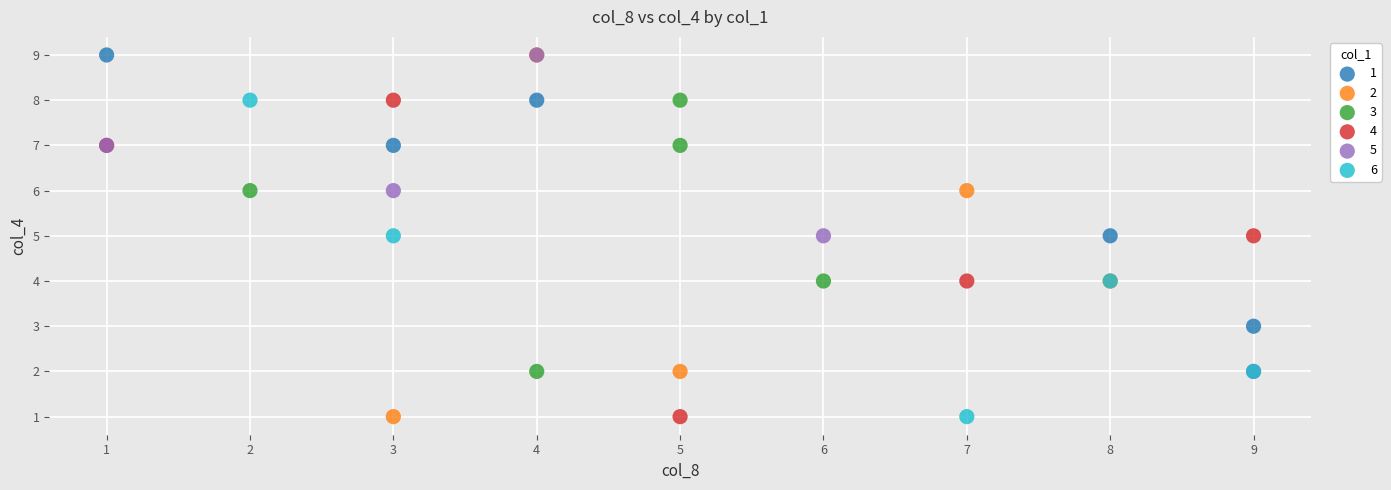

Which series has the largest Y range (max minus min)?

2